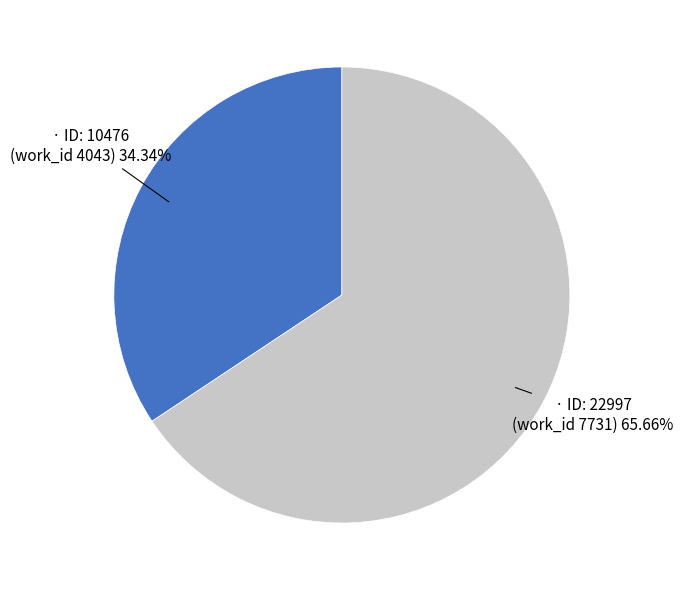

Is there any slice that represents more than half of the pie?

Yes